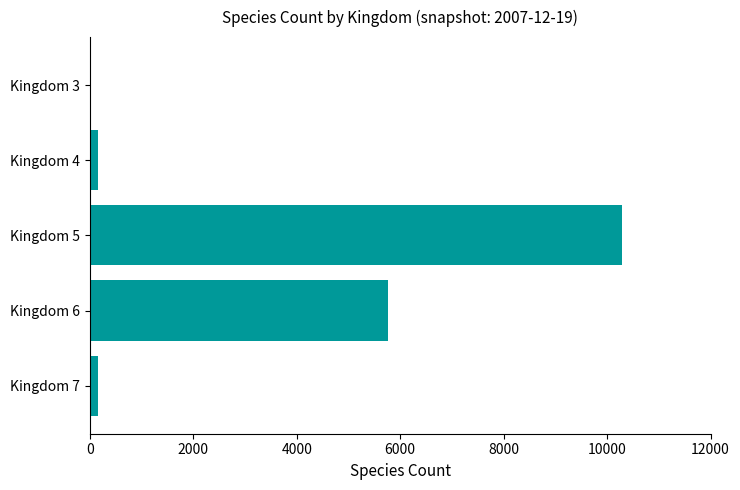

The value at Kingdom 5 is 10279. True or false?

True